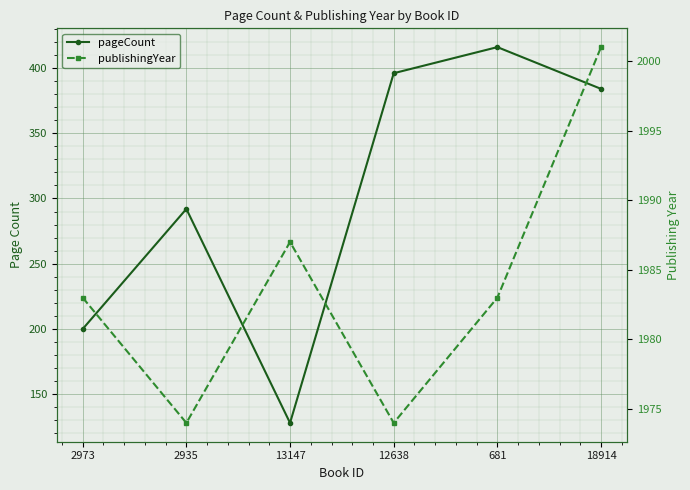

Is it true that publishingYear equals 624 at 12638?

False